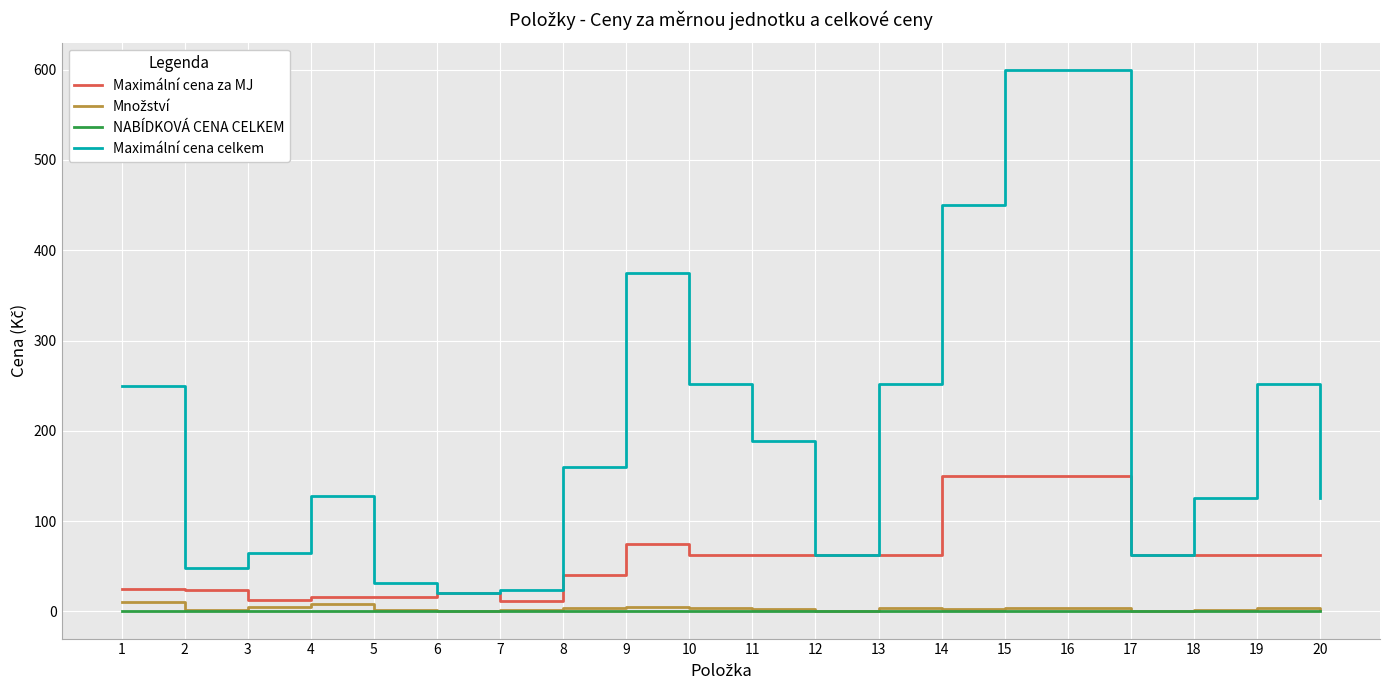

What is the greatest value displayed?

600